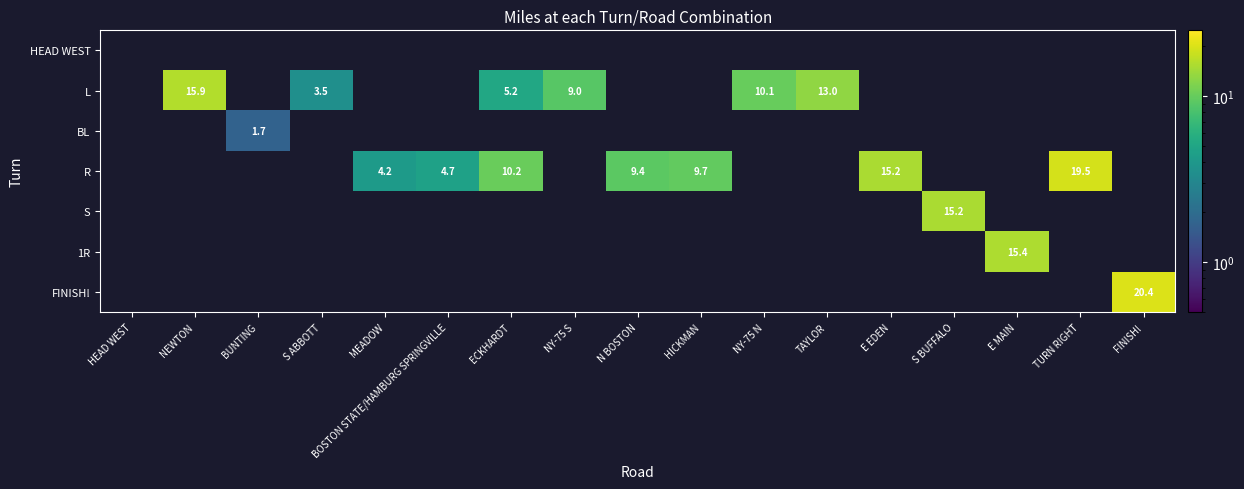

Is it true that 1R equals 15.4 at E MAIN?

True